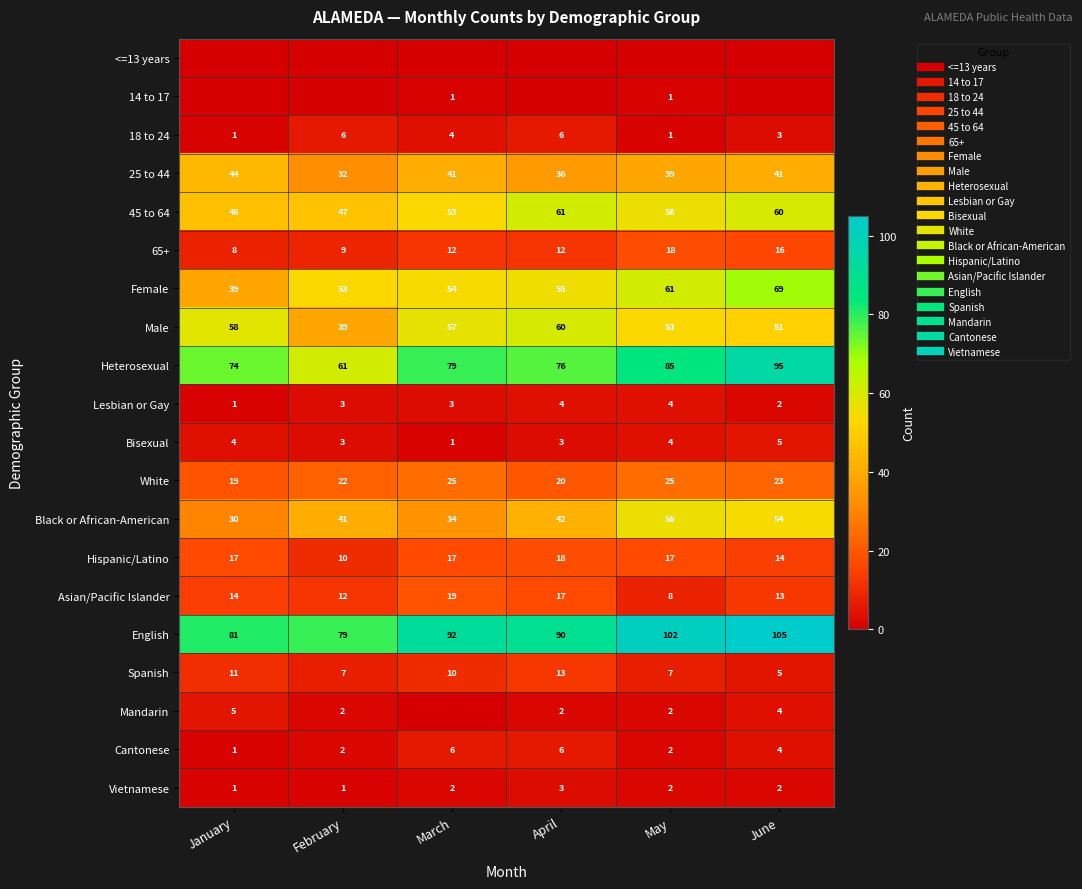

True or false: Cantonese has a value of 2 at February.

True